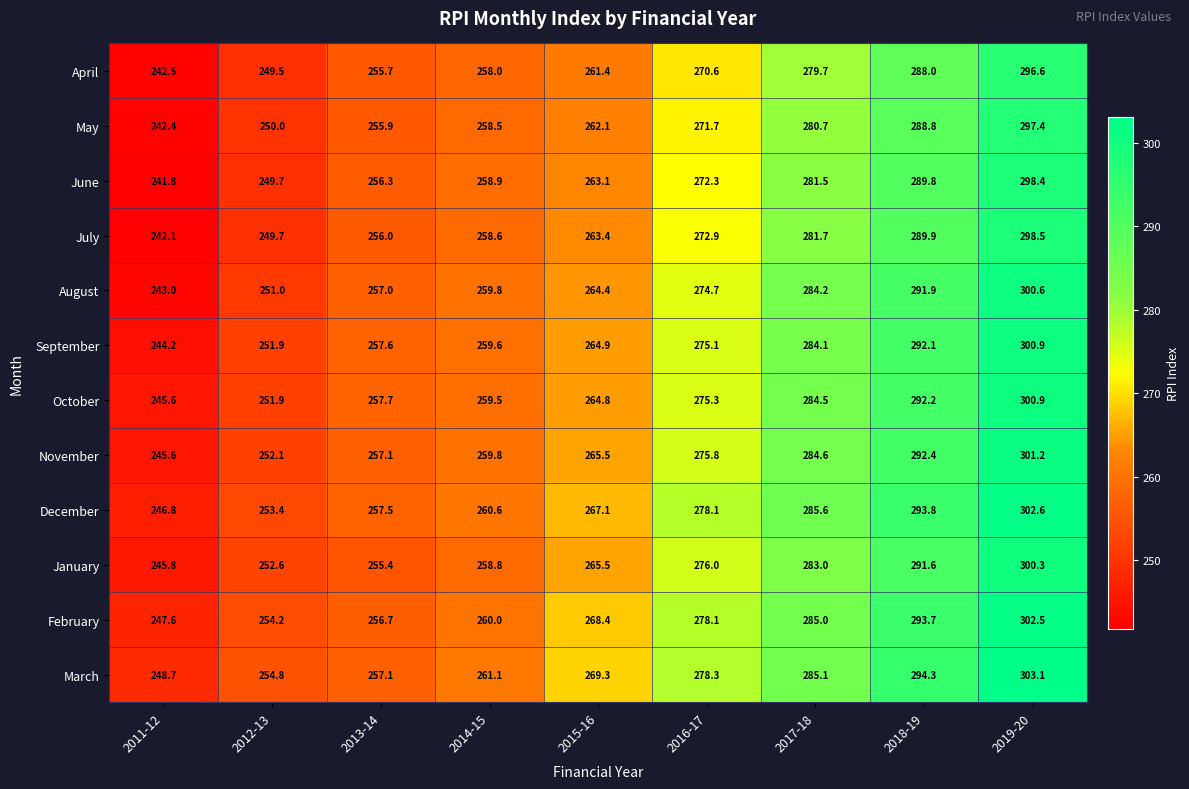

What is the spread (max minus min) of values at 2015-16?

7.9